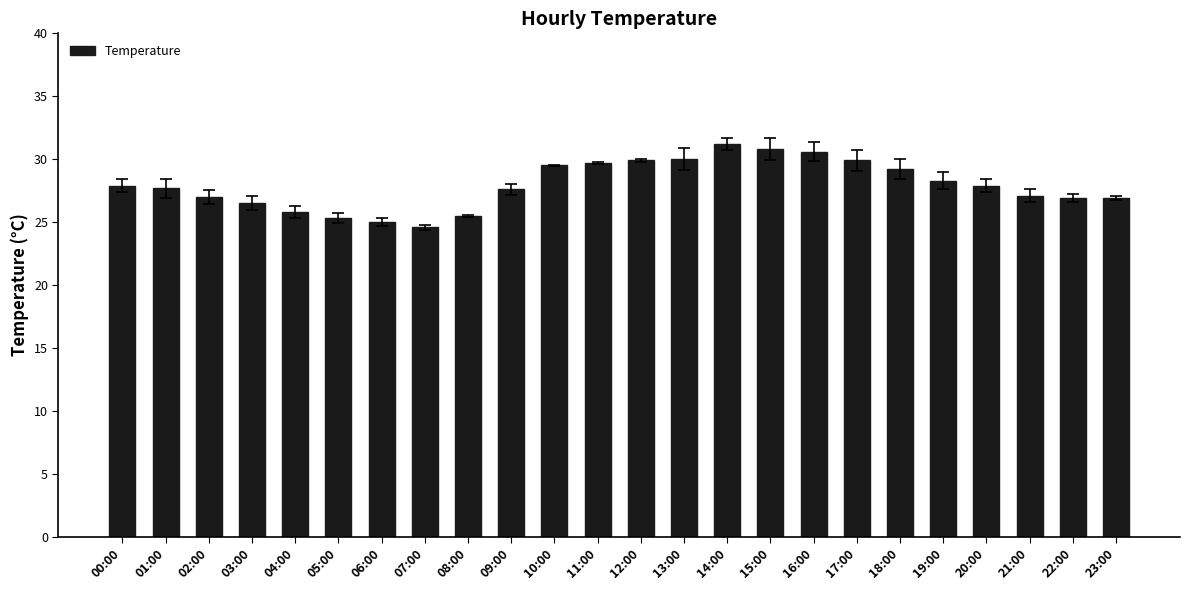

What is the value of the 12th bar from the left?

29.7